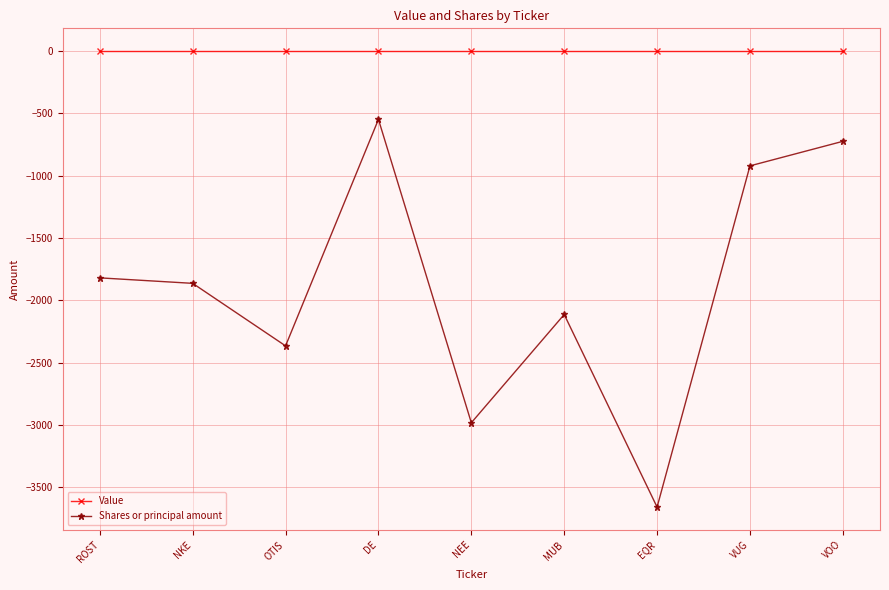

Reading left to right, list all the values displayed in this chart.

Value: 0	0	0	0	0	0	0	0	0
Shares or principal amount: -1820	-1864	-2366	-548	-2983	-2114	-3660	-921	-724